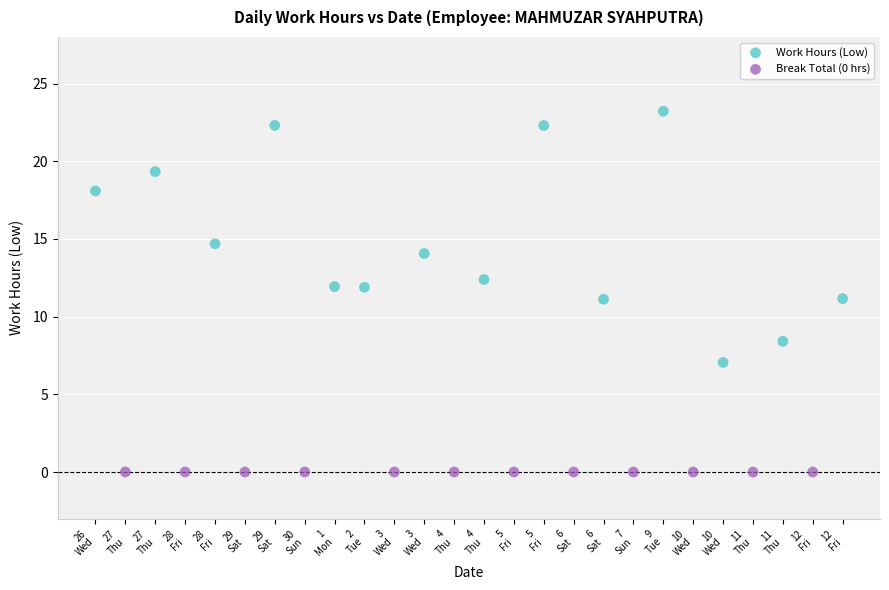

Which series reaches the maximum Y coordinate?

Work Hours (Low)